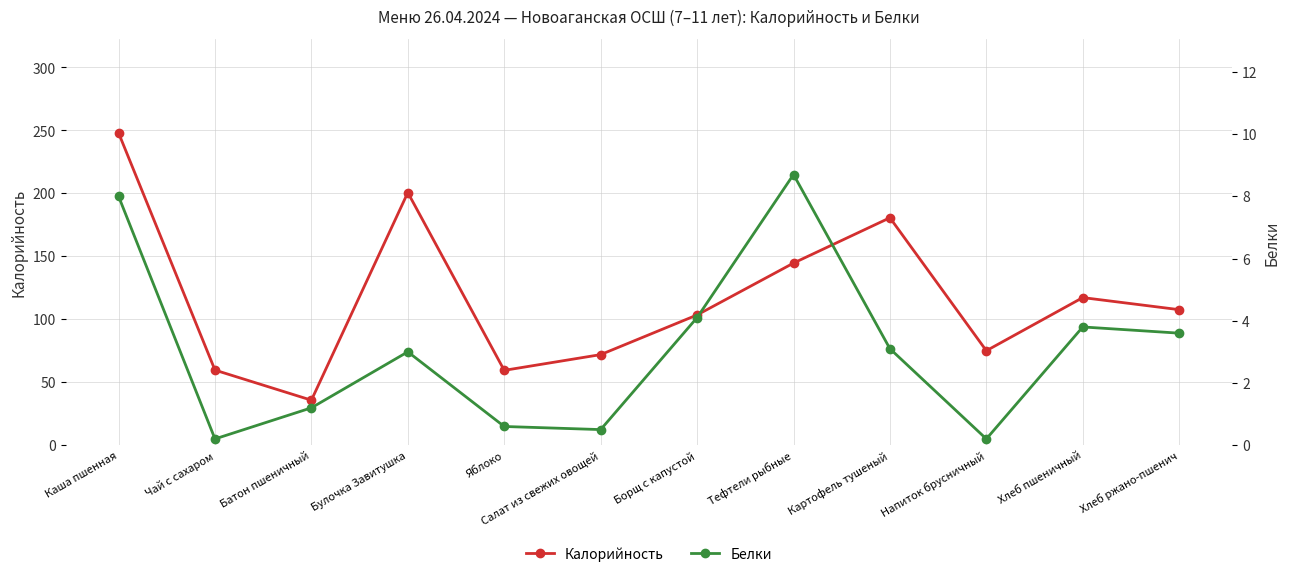

Does the chart display data point markers on the line(s)?

Yes